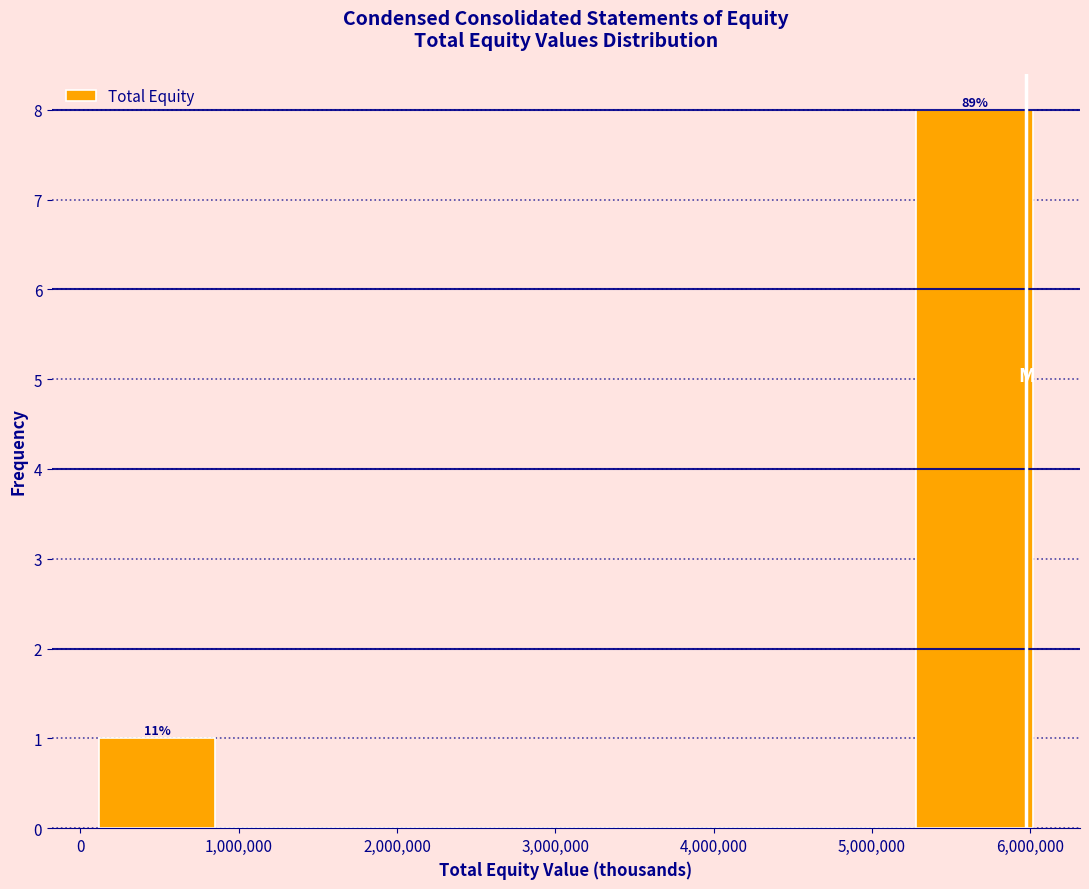

Over which range of the x-axis is the bar tallest?

5300000 to 6000000